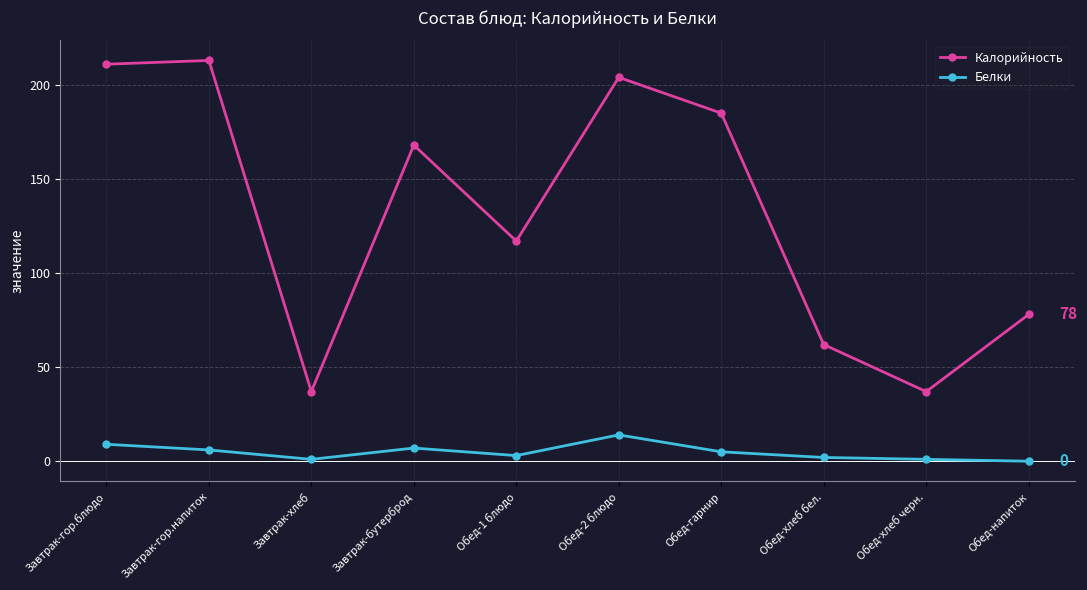

What is the difference between the maximum and minimum values in the Калорийность series?

176